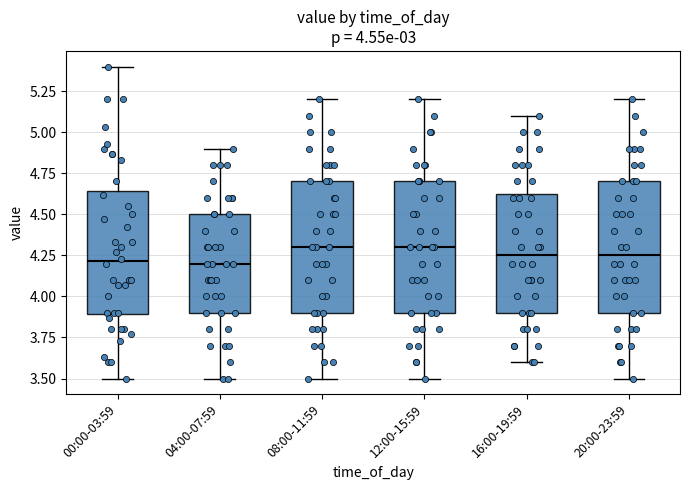

Where is the lower edge of the box for 00:00-03:59 on the y-axis? The values are not printed on the chart, so give them approximately, as read against the axis.

3.90